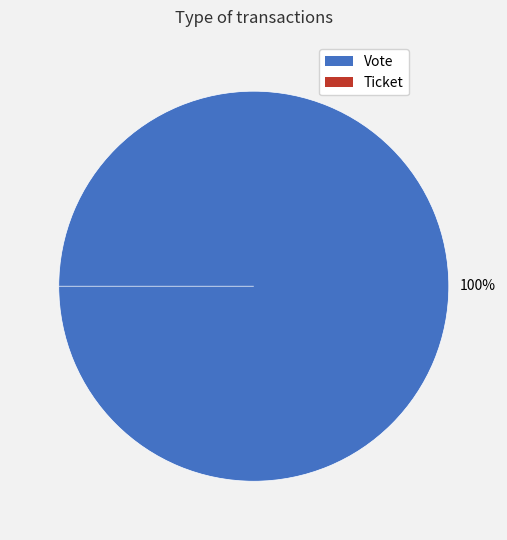

What is the total percentage of Ticket and Vote?

100.0%